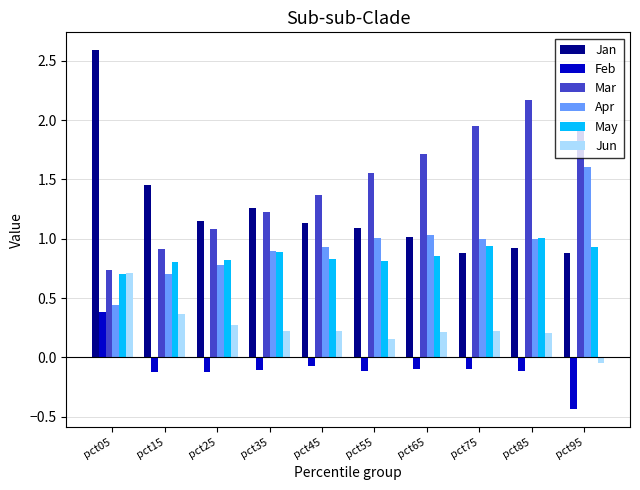

Which series has the widest spread of values?

Jan